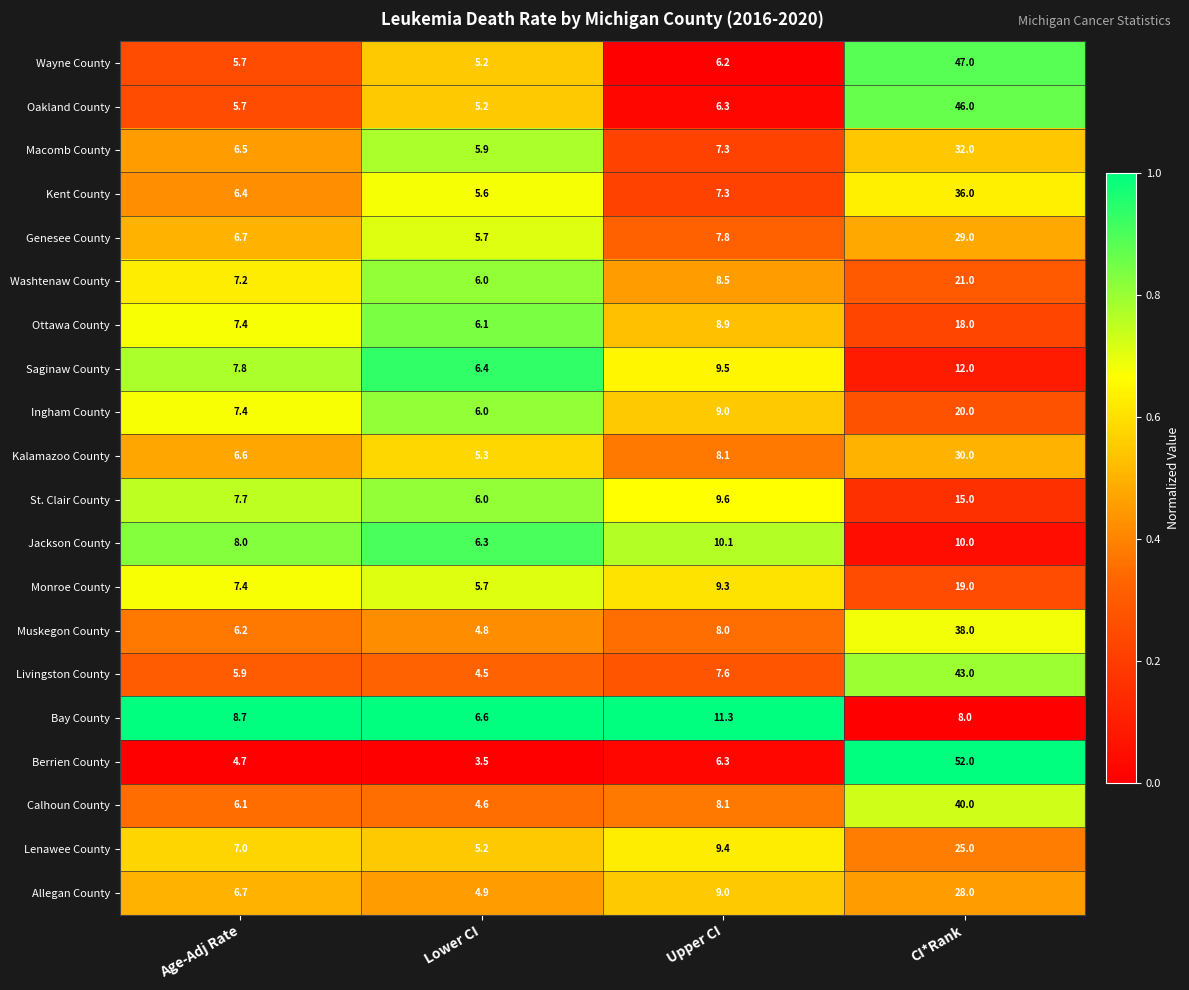

List the series in order of their peak value, lowest first.

Jackson County, Bay County, Saginaw County, St. Clair County, Ottawa County, Monroe County, Ingham County, Washtenaw County, Lenawee County, Allegan County, Genesee County, Kalamazoo County, Macomb County, Kent County, Muskegon County, Calhoun County, Livingston County, Oakland County, Wayne County, Berrien County